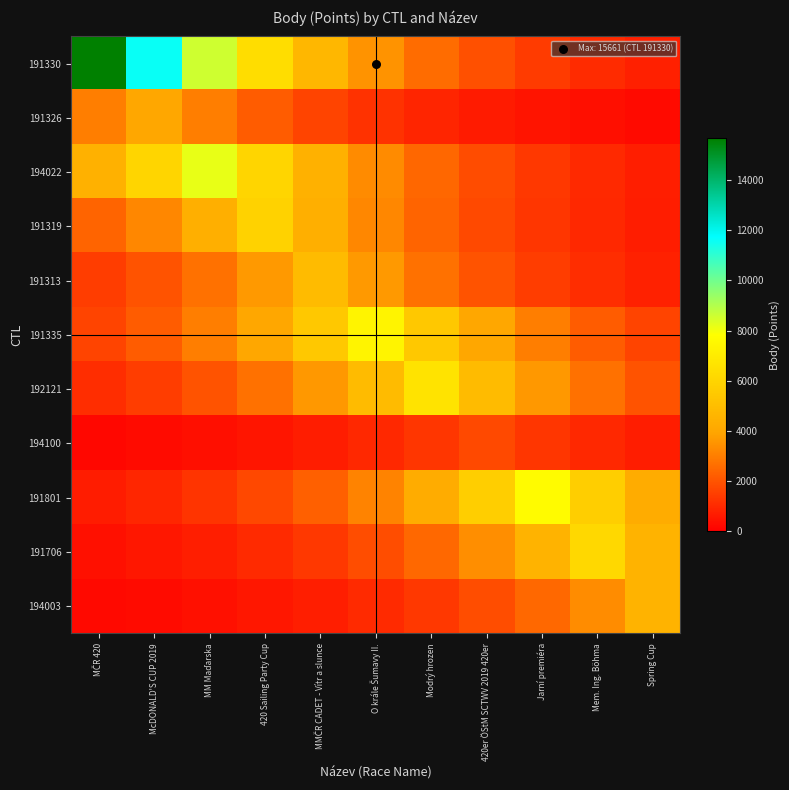

List the series in order of their peak value, lowest first.

194100, 191326, 194003, 191313, 191319, 191706, 192121, 191335, 191801, 194022, 191330